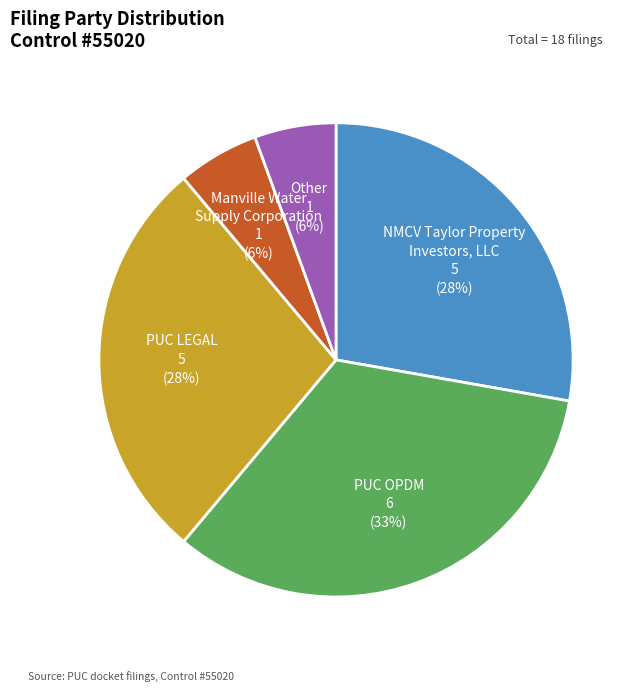

Does any single category account for the majority?

No